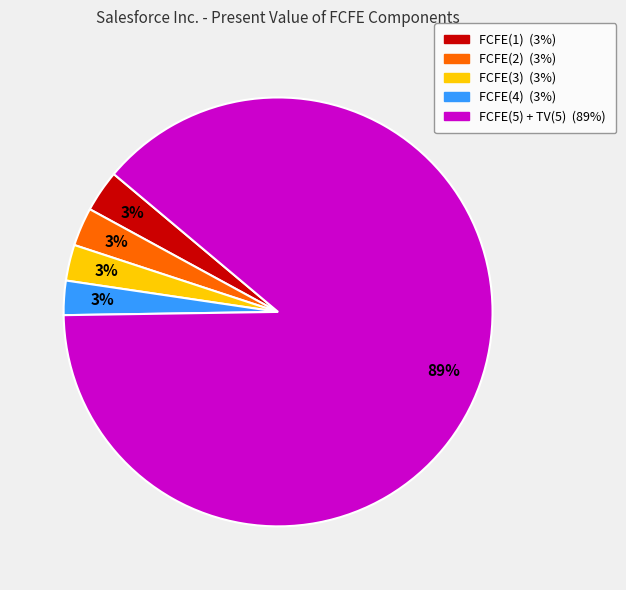

Between FCFE(5) + TV(5) and FCFE(4), which is larger?

FCFE(5) + TV(5)